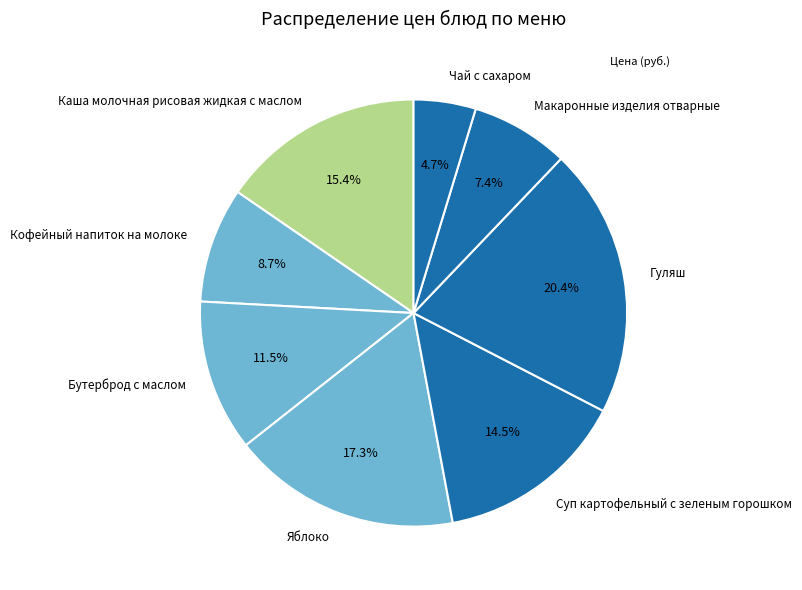

Does Чай с сахаром represent more than half of the total?

No